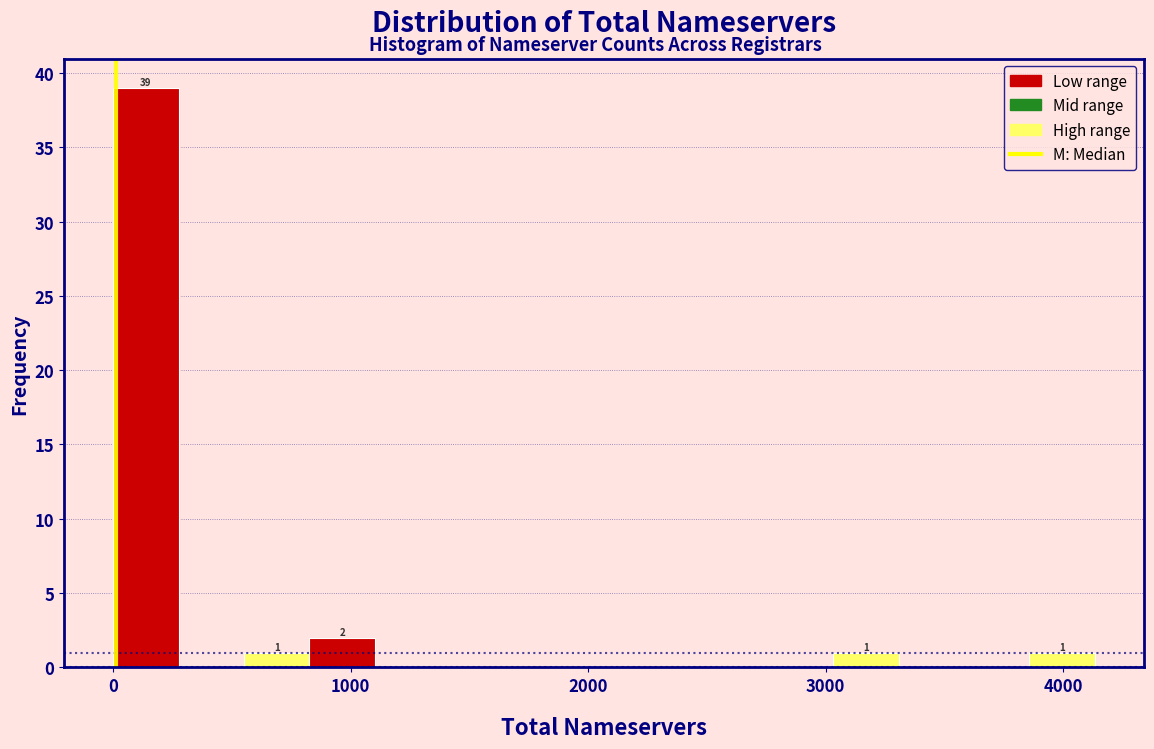

Read against the x-axis, roughly where is the centre of the tallest bar?

100